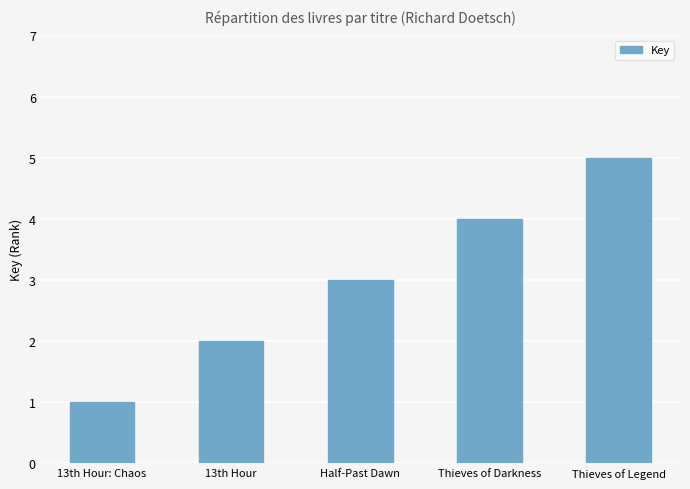

Reading left to right, what are all the values shown in this chart?

1	2	3	4	5